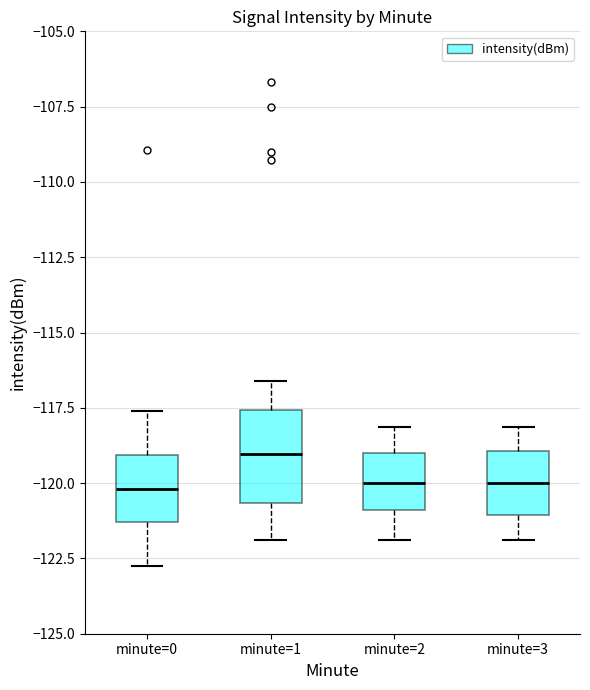

Which box is the tallest, from its lower edge to its upper edge?

minute=1